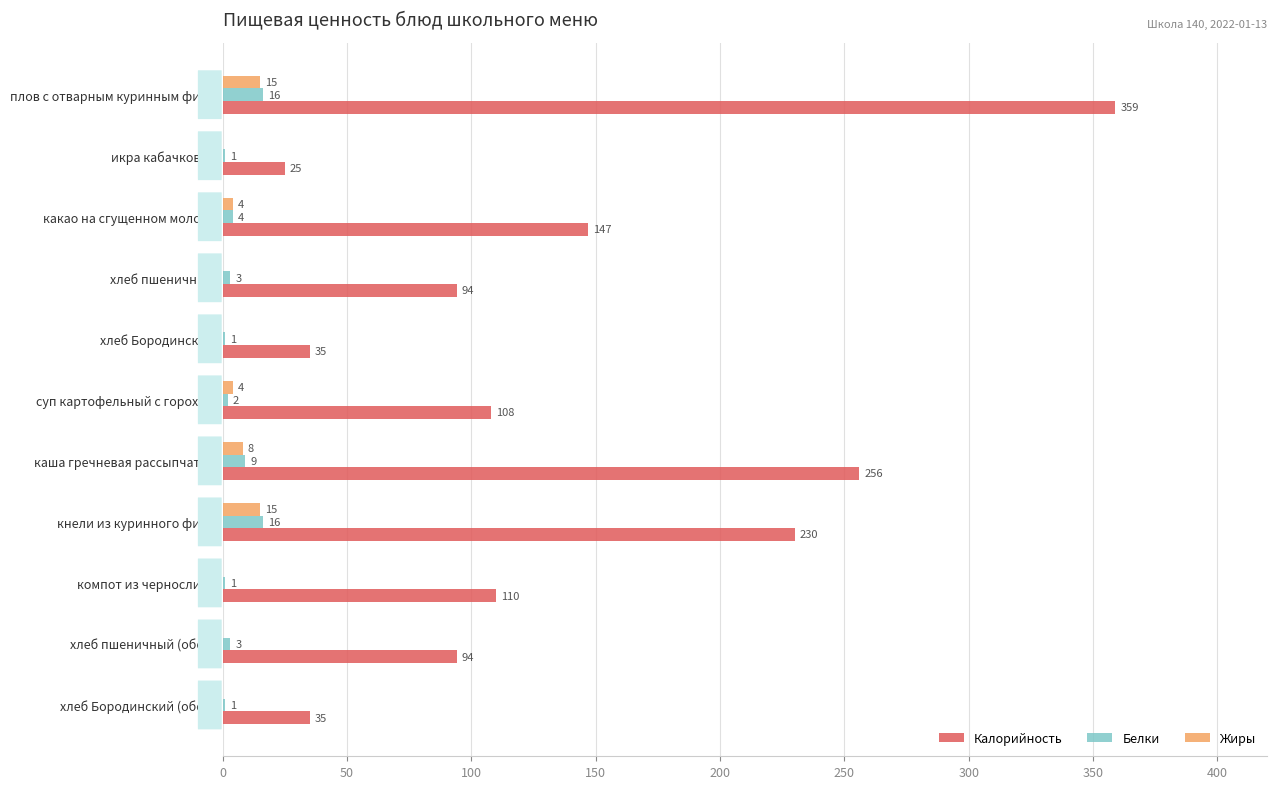

The Белки series shows 16 at плов с отварным куринным филе. True or false?

True